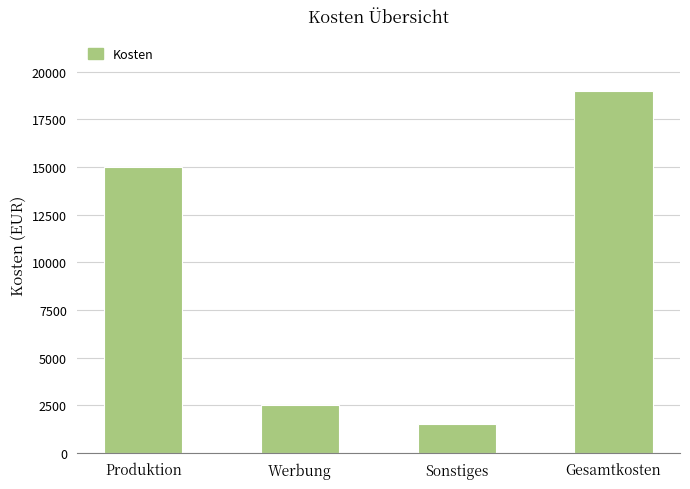

Is it true that the value at Sonstiges is 2173?

False